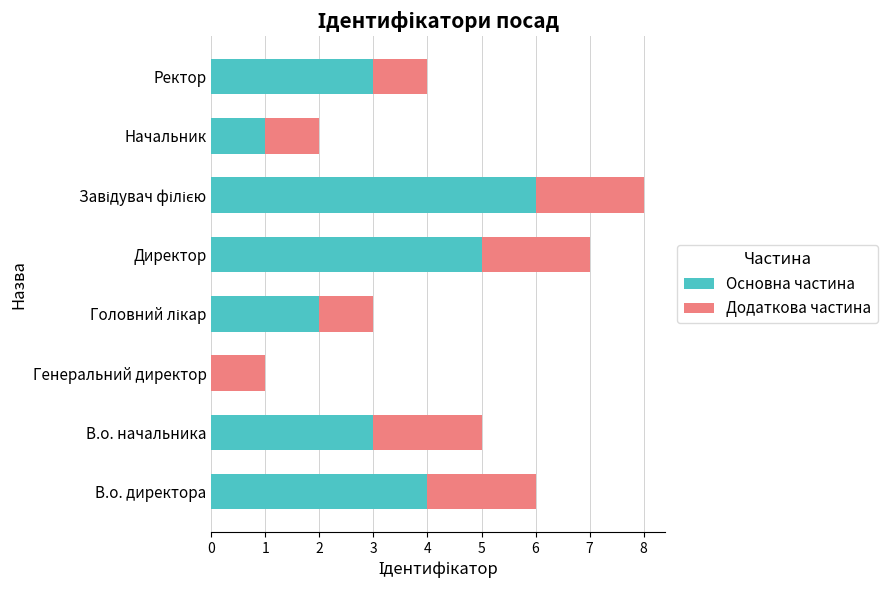

What are all the series names shown in the legend?

Основна частина, Додаткова частина